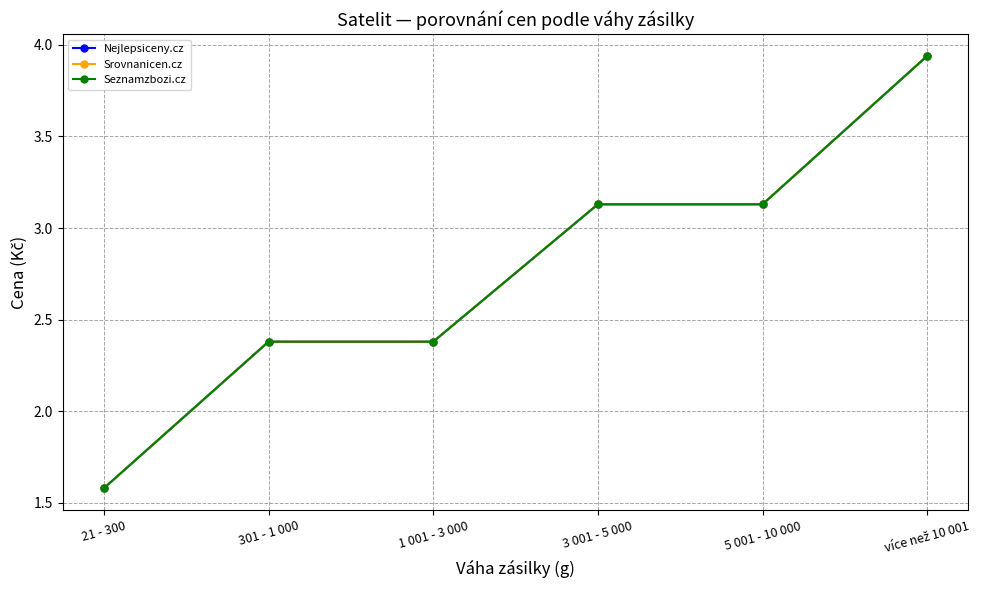

True or false: Nejlepsiceny.cz has a value of 4.6 at 5 001 - 10 000.

False